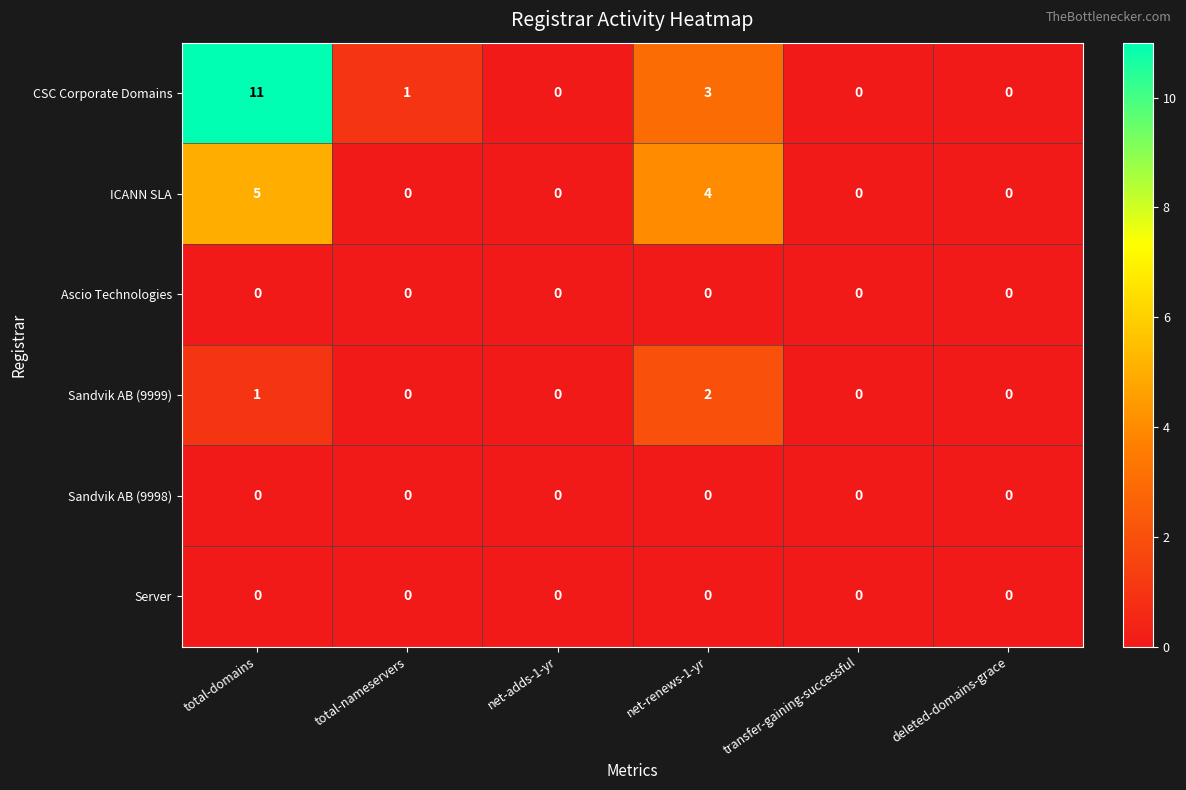

What is the greatest value displayed?

11